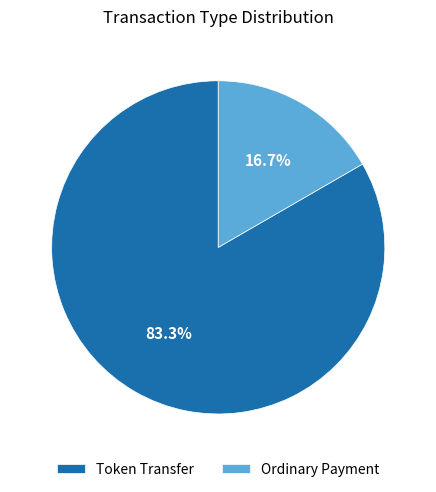

Count the number of slices in the pie.

2